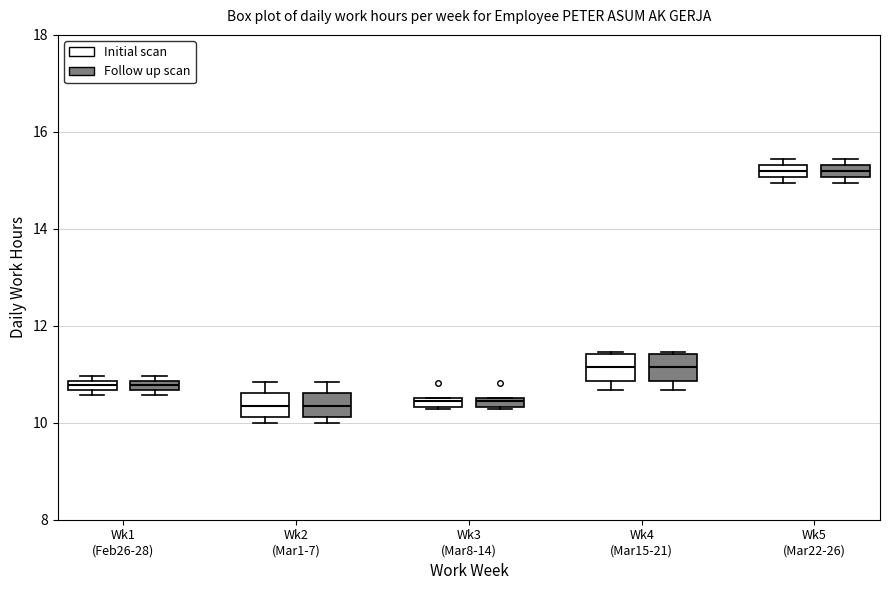

Where is the lower edge of the box for Wk3 (Mar8-14) (Initial scan) on the y-axis? The values are not printed on the chart, so give them approximately, as read against the axis.

10.4